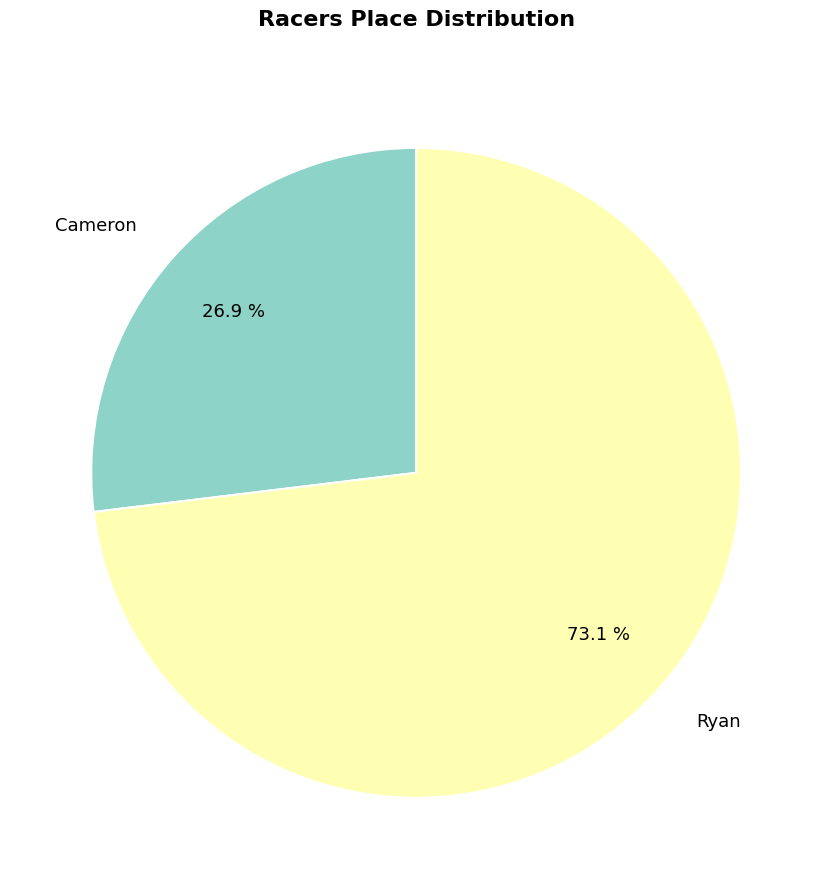

True or false: Cameron accounts for 37% of the total.

False